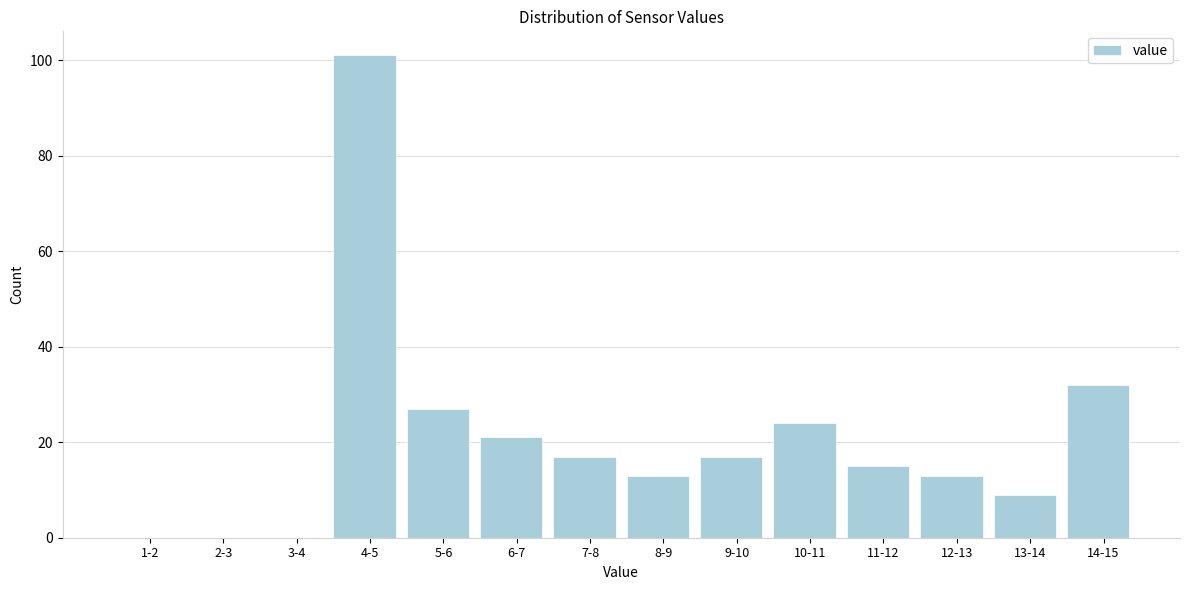

Reading left to right, extract all data points from this chart.

1-2=0	2-3=0	3-4=0	4-5=101	5-6=27	6-7=21	7-8=17	8-9=13	9-10=17	10-11=24	11-12=15	12-13=13	13-14=9	14-15=32